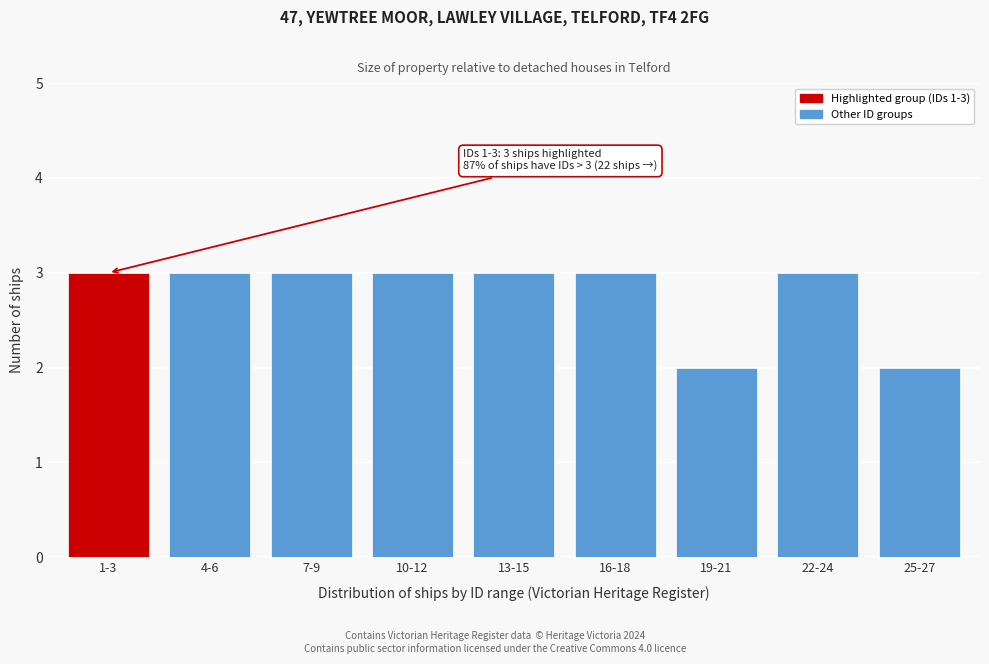

Reading left to right, what are all the values shown in this chart?

1-3=3	4-6=3	7-9=3	10-12=3	13-15=3	16-18=3	19-21=2	22-24=3	25-27=2